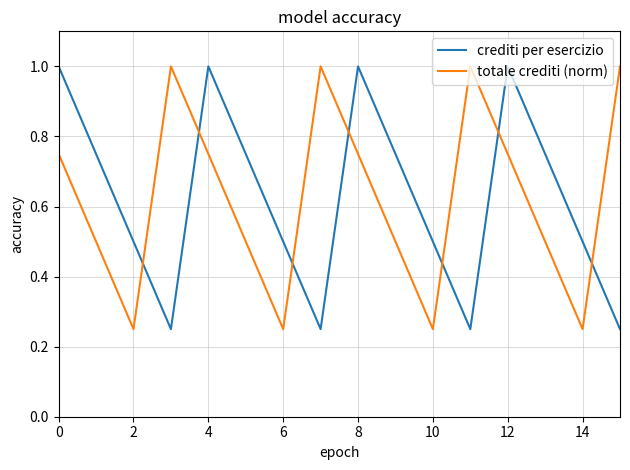

What is the highest value of the totale crediti (norm) series?

1.0